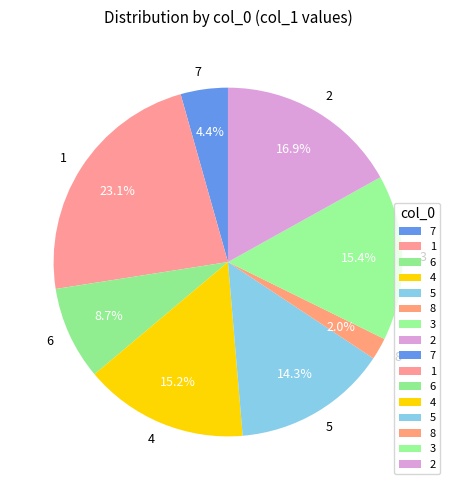

Is there any slice that represents more than half of the pie?

No